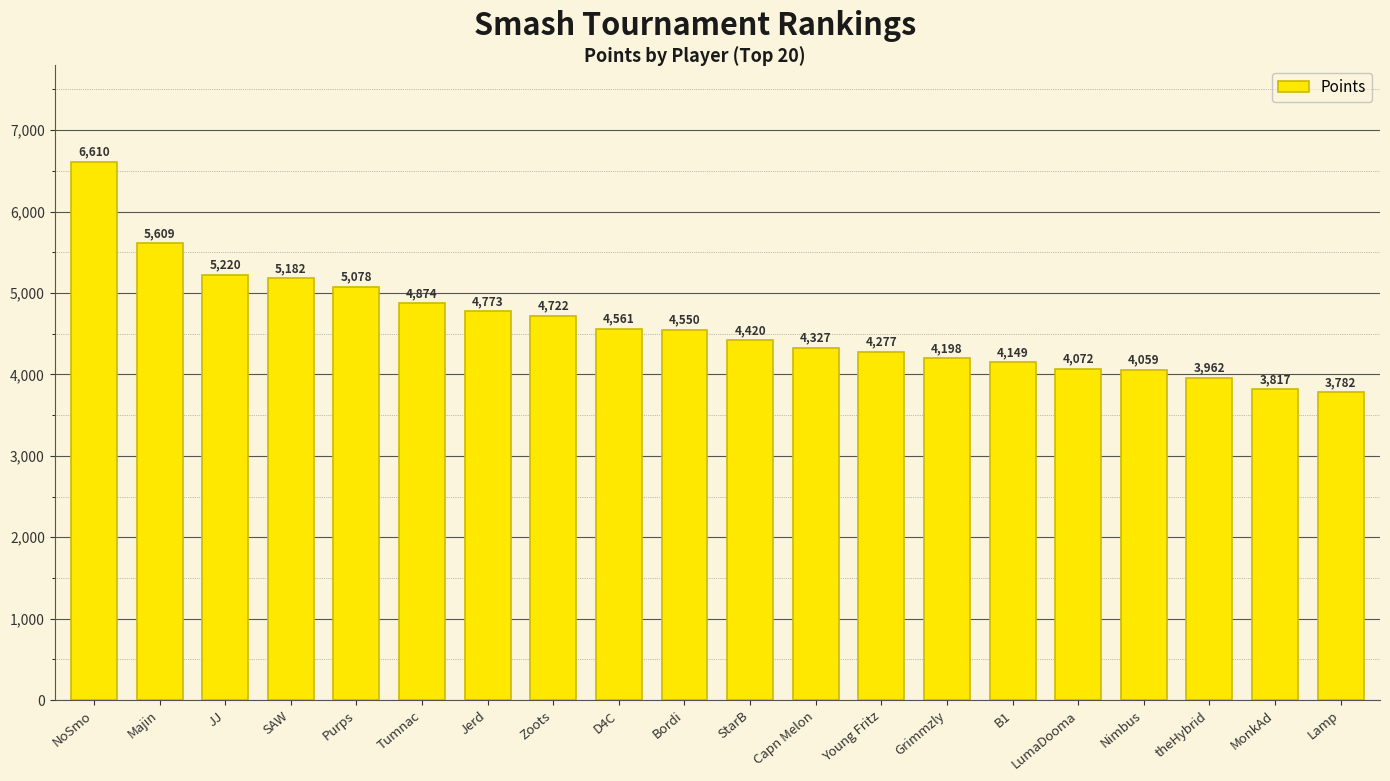

How many series are shown in this chart?

1